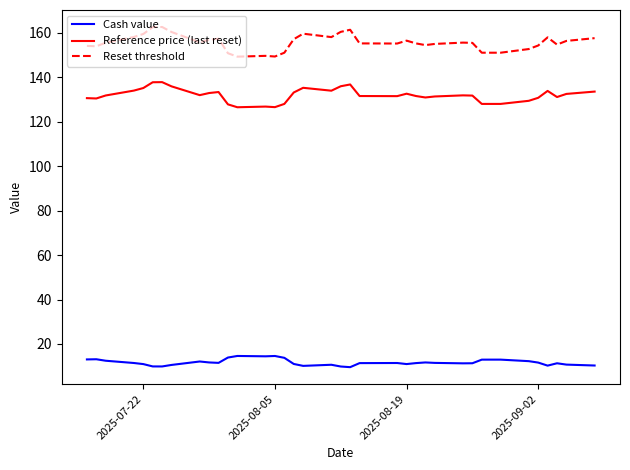

True or false: Reference price (last reset) has more than 1 points higher than both neighbors.

True